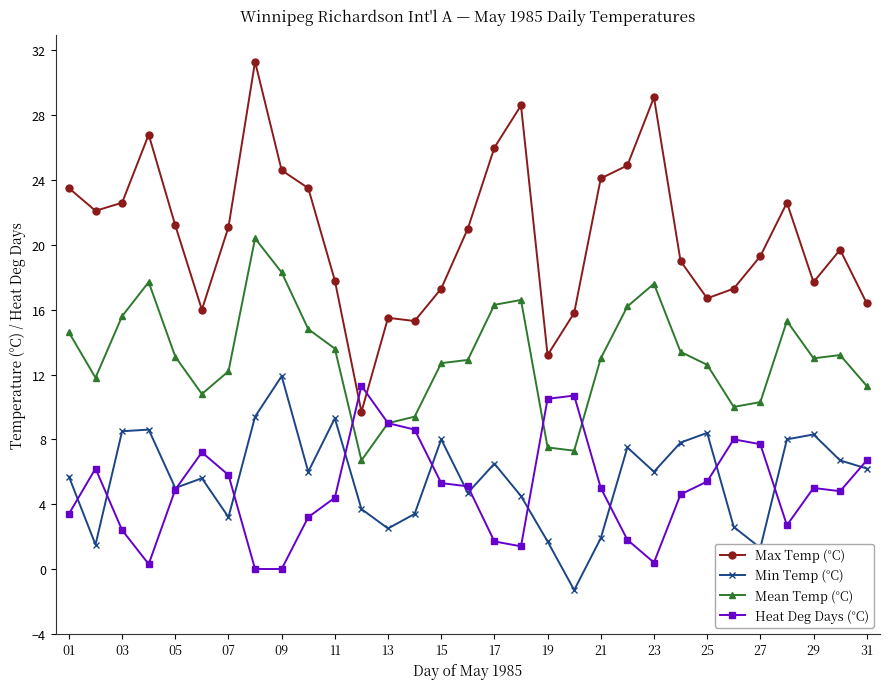

What is the value of the Heat Deg Days (°C) point at the 18th from the left?

1.4